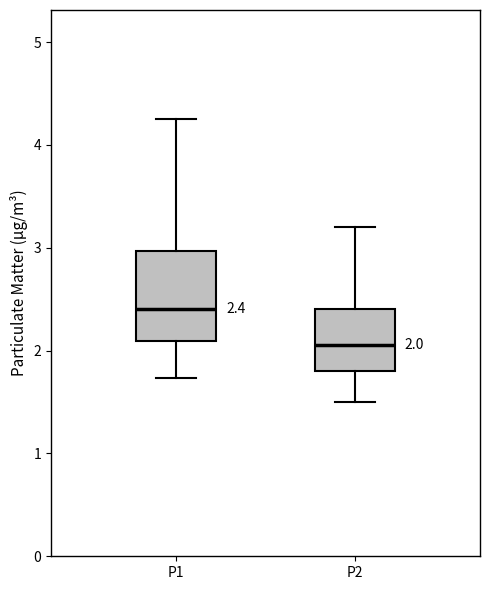

Which box is the tallest, from its lower edge to its upper edge?

P1